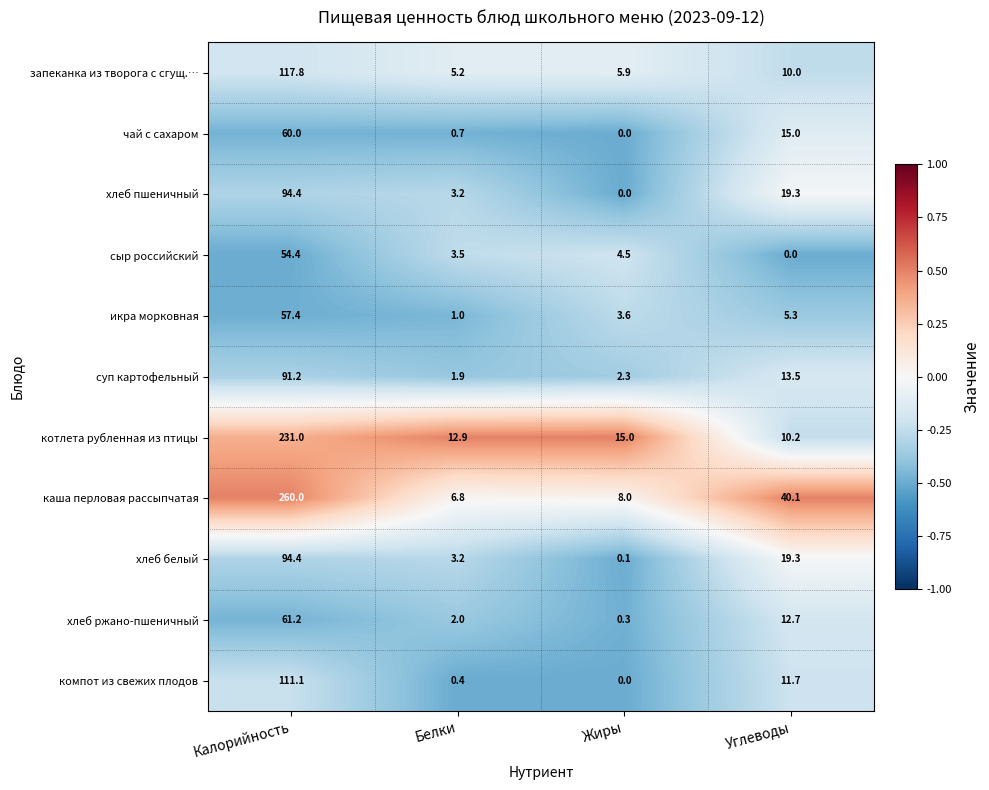

Rank the categories by чай с сахаром value from lowest to highest.

Жиры, Белки, Углеводы, Калорийность